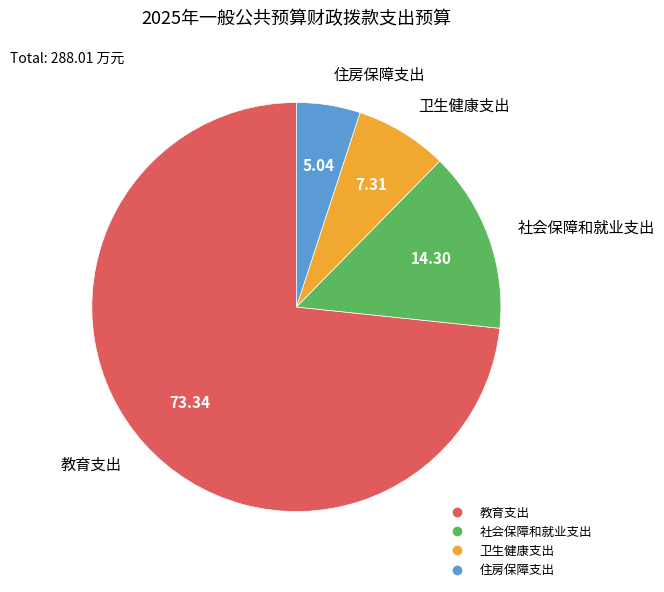

What is the largest slice in the pie chart?

教育支出